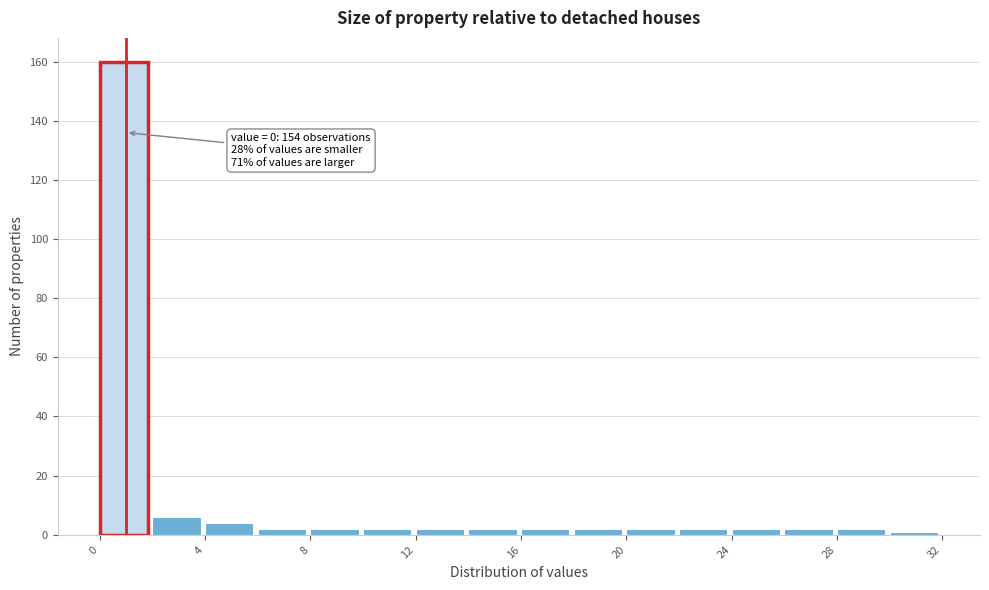

Over which range of the x-axis is the bar tallest?

0 to 2